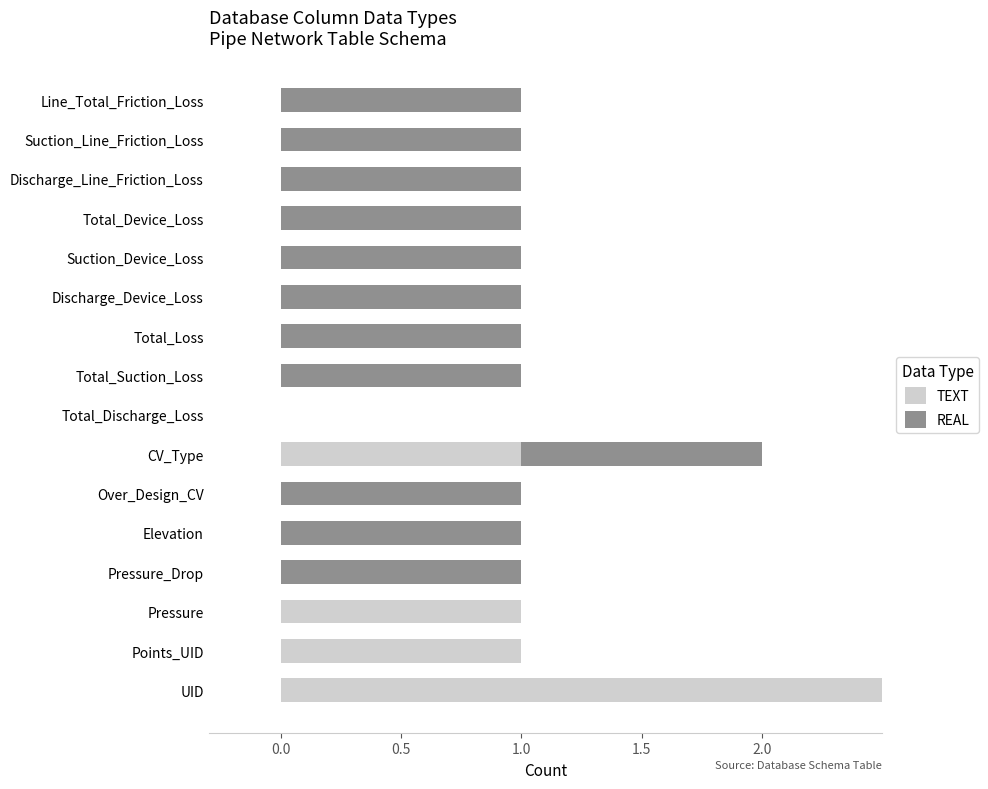

What is the difference between the REAL values at 14 and 7?

1